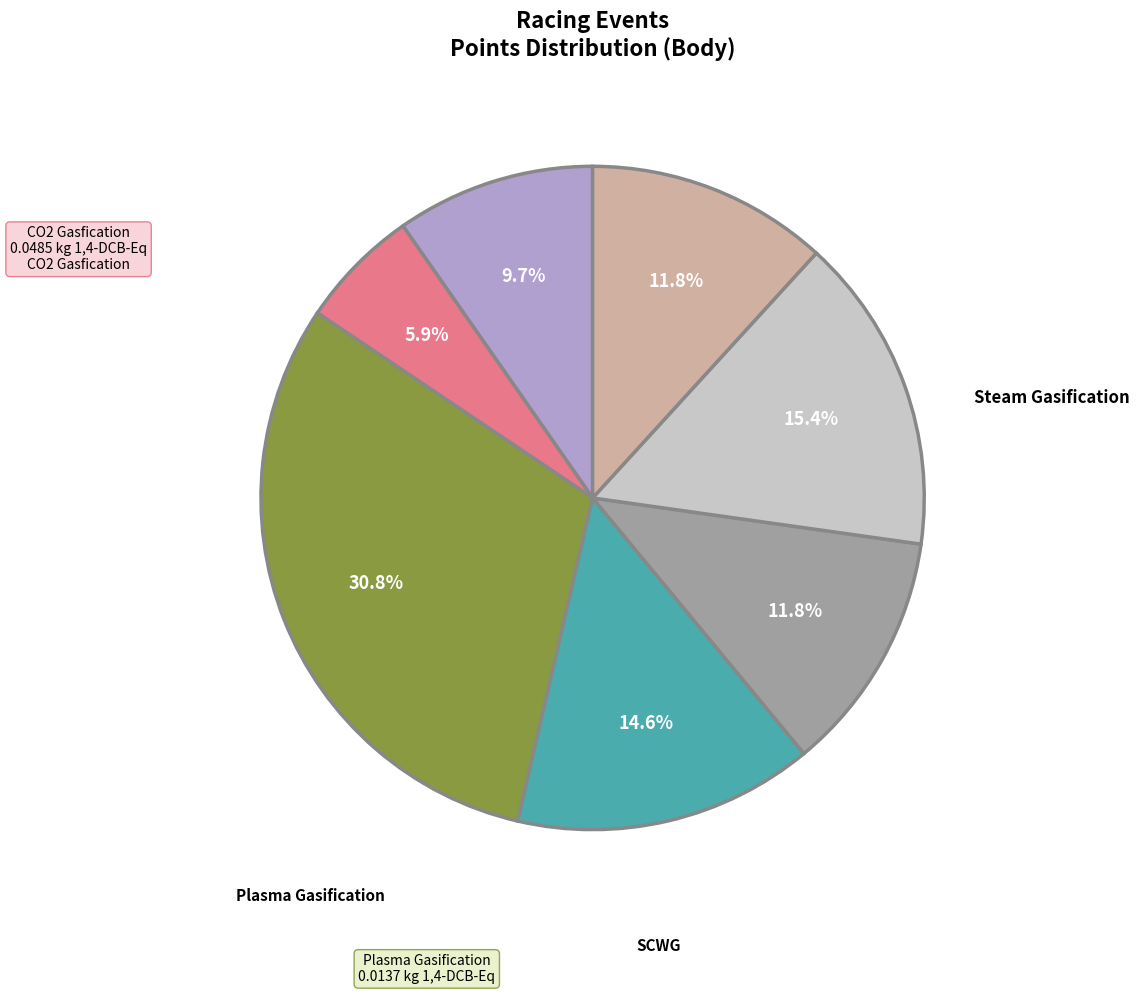

Is there a majority slice in this chart?

No